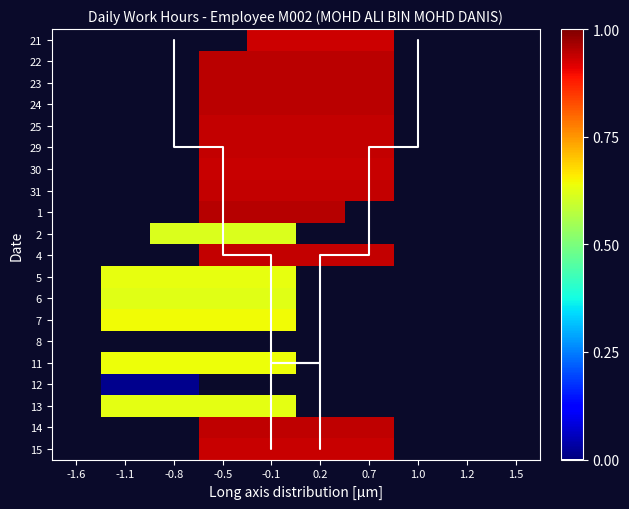

The 22 series shows 0.9 at -0.1. True or false?

True